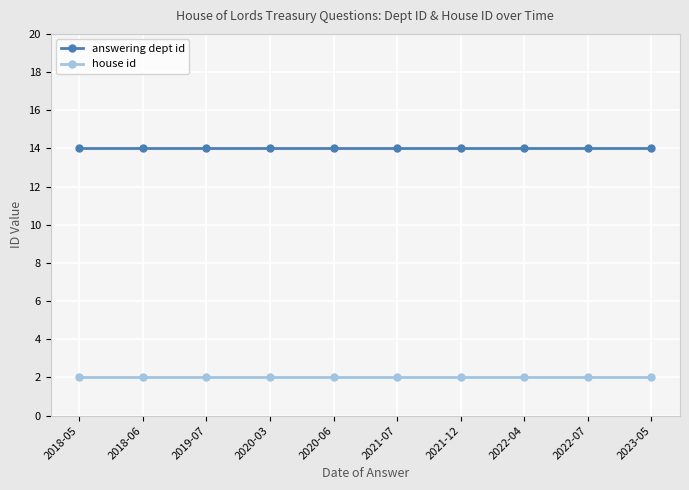

What are all the series names shown in the legend?

answering dept id, house id